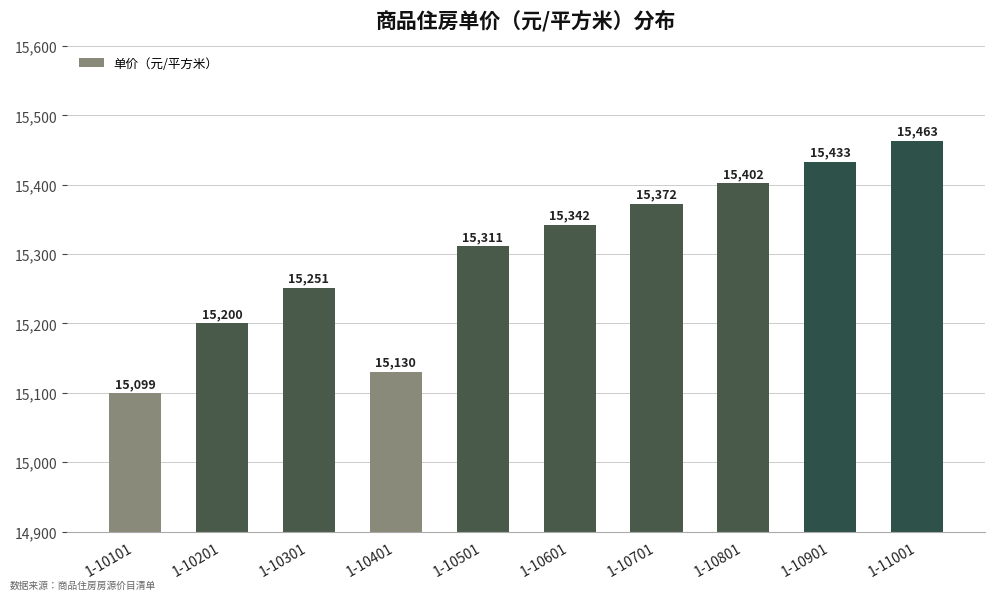

What is the approximate value at 1-10401?

15130